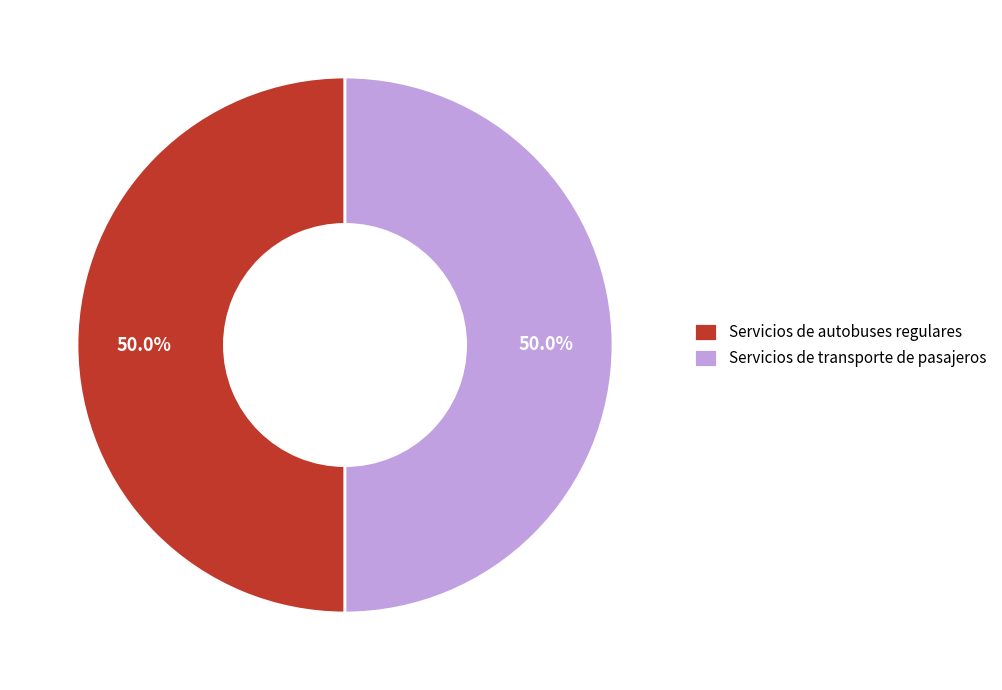

To the nearest percent, what percentage of the pie is Servicios de transporte de pasajeros?

50%